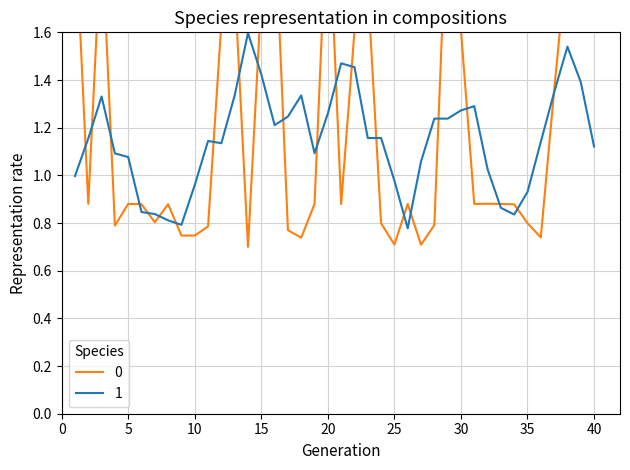

What is the difference between the values at 12 and 5?

0.8